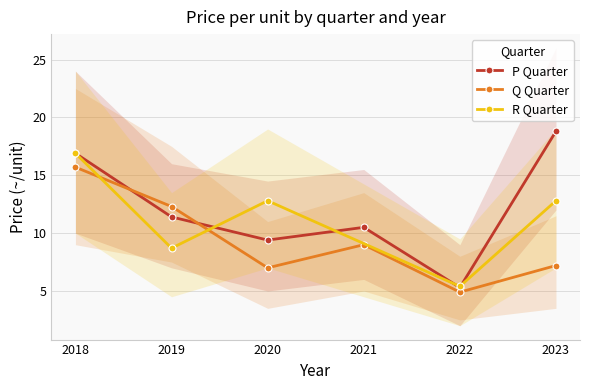

Where is the first local maximum for Q_mean?

2021